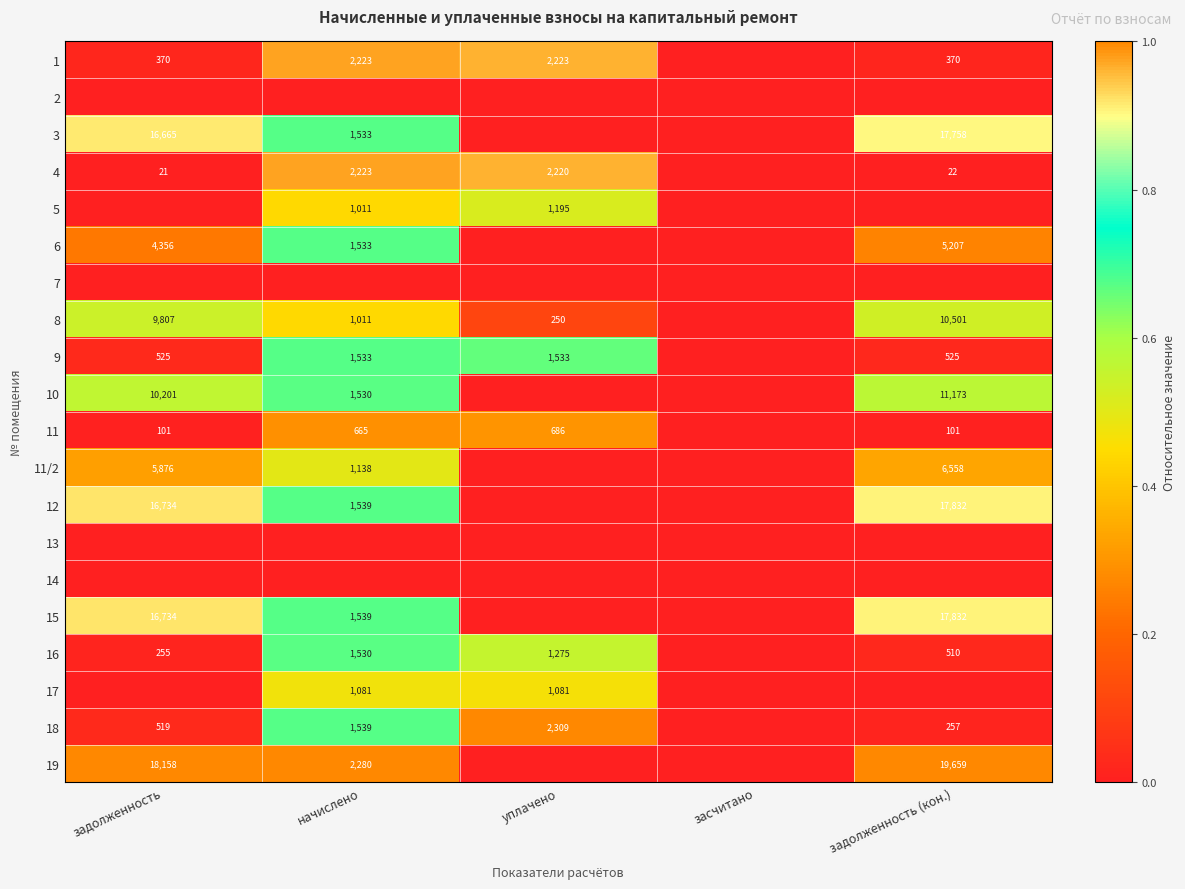

What is the difference between the 8 values at начислено and уплачено?

761